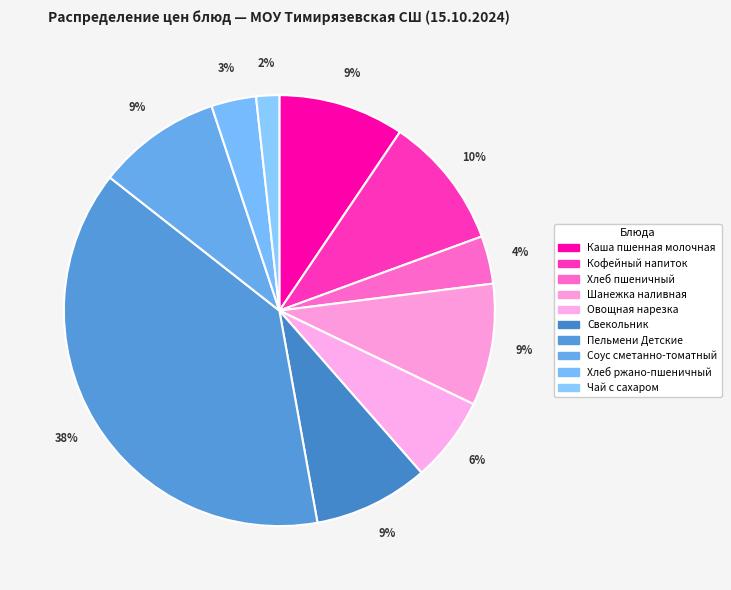

What percentage is NOT represented by Пельмени Детские?

61.6%